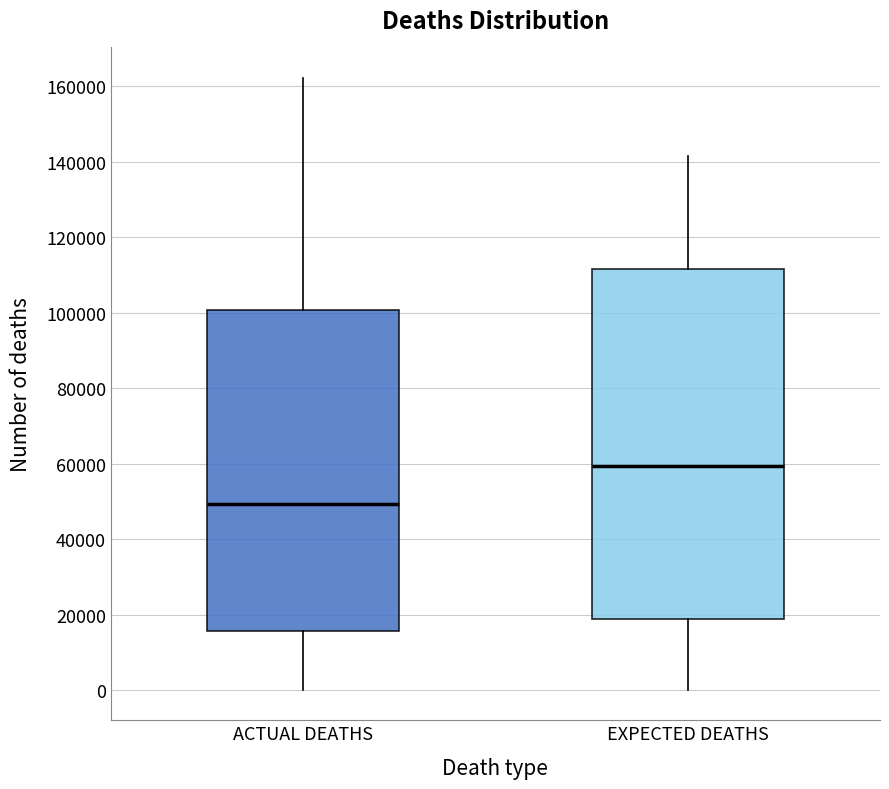

Comparing the boxes themselves (not the whiskers), which one is the tallest?

EXPECTED DEATHS